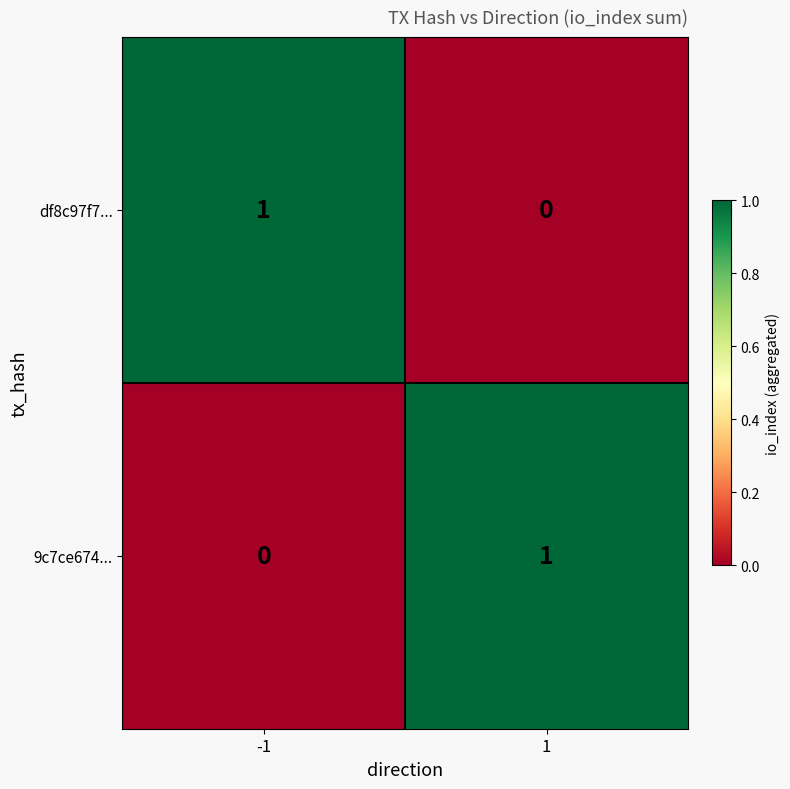

The df8c97f7... series shows 1 at -1. True or false?

True